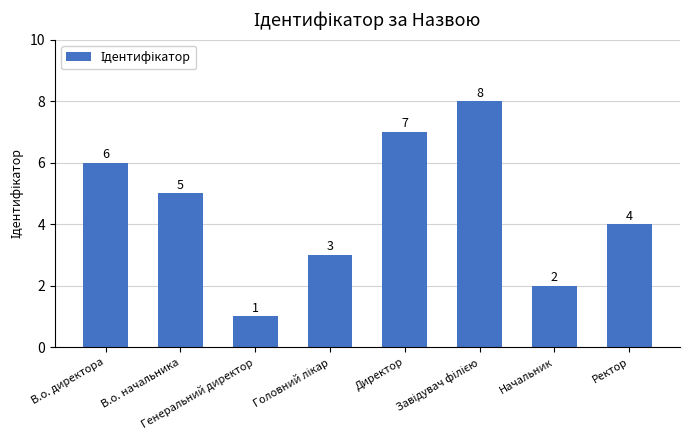

What is the difference between the maximum and second lowest values?

6